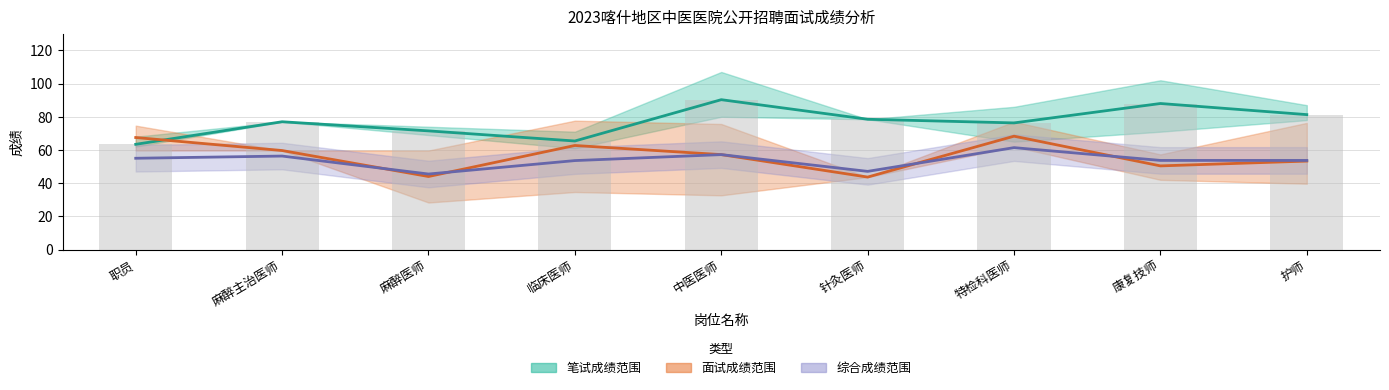

At which label does 笔试平均成绩 first exceed 77?

中医医师